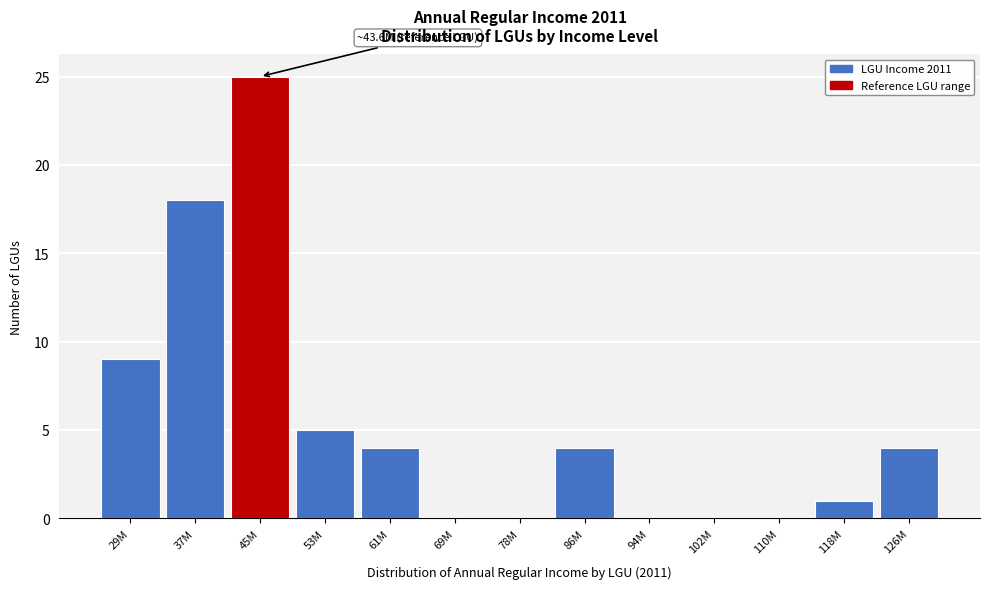

Reading right to left, extract all data points from this chart.

126M=4	118M=1	110M=0	102M=0	94M=0	86M=4	78M=0	69M=0	61M=4	53M=5	45M=25	37M=18	29M=9